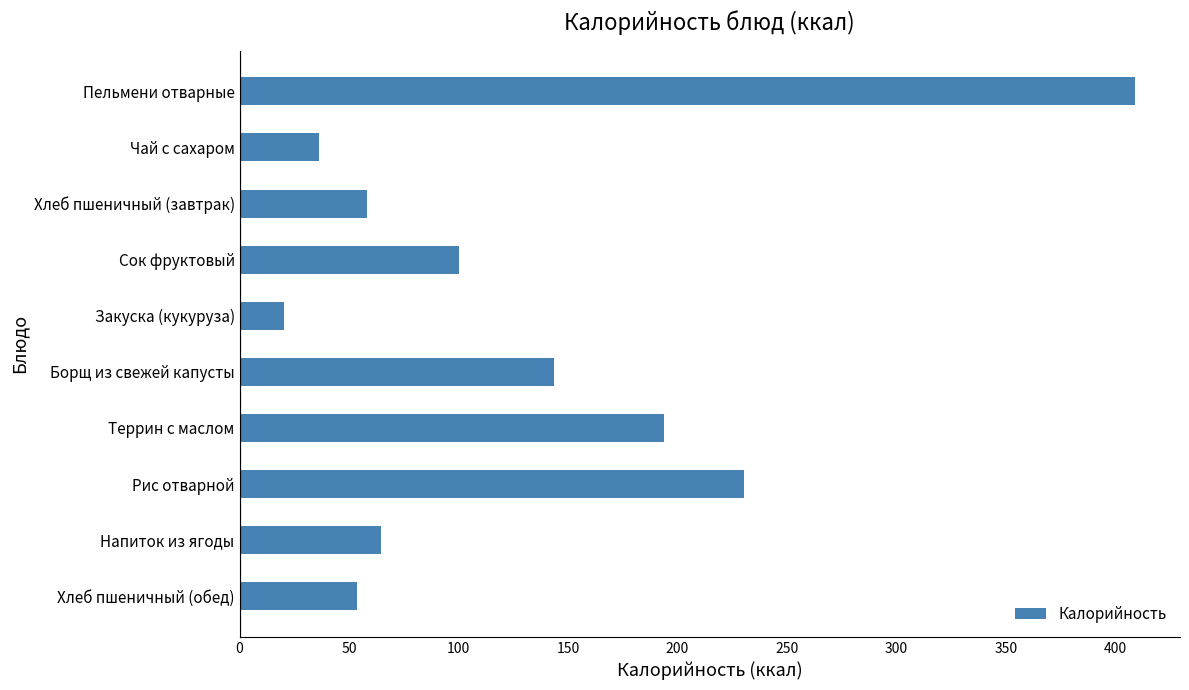

What is the change in value from Пельмени отварные to Закуска (кукуруза)?

-389.0